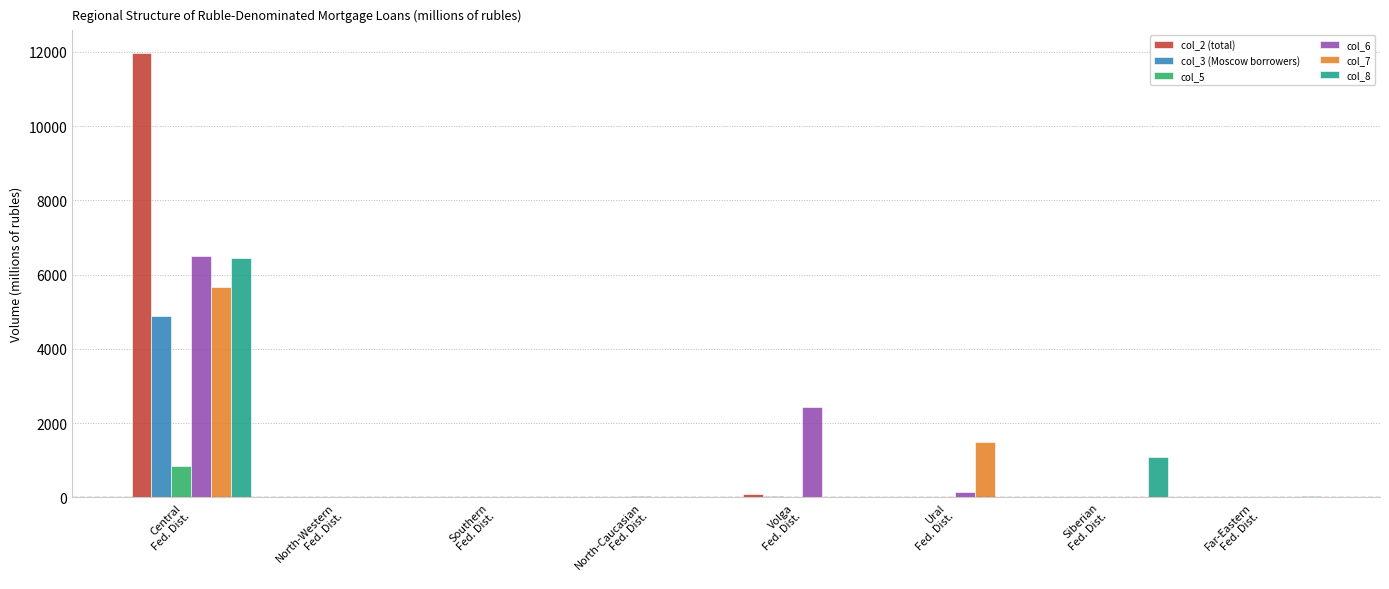

What are all the series names shown in the legend?

col_2 (total), col_3 (Moscow borrowers), col_5, col_6, col_7, col_8